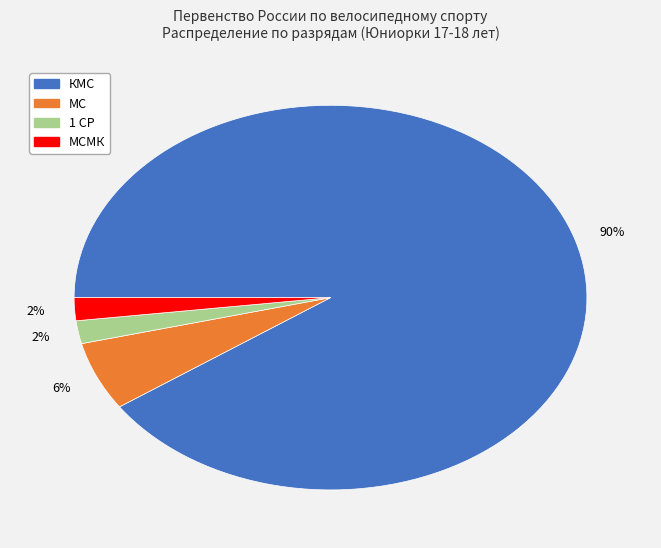

To the nearest percent, what is the difference between the largest and smallest slice percentages?

88%